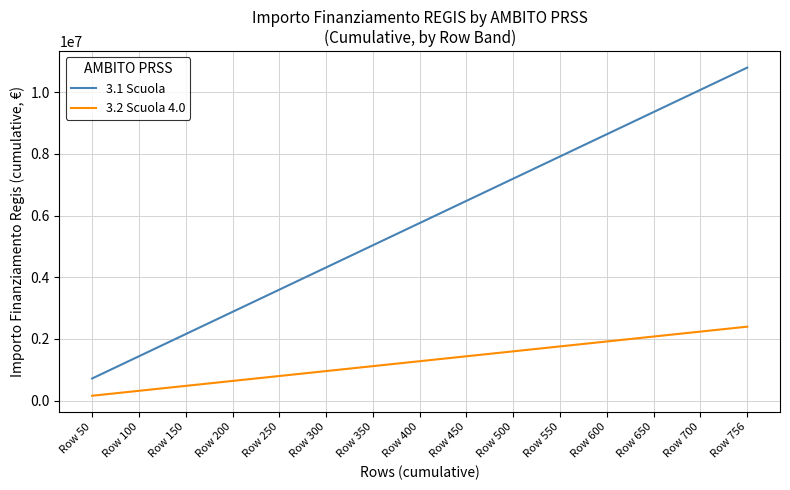

What value does the 3.2 Scuola 4.0 series have at Row 200, to the nearest 10?

640000